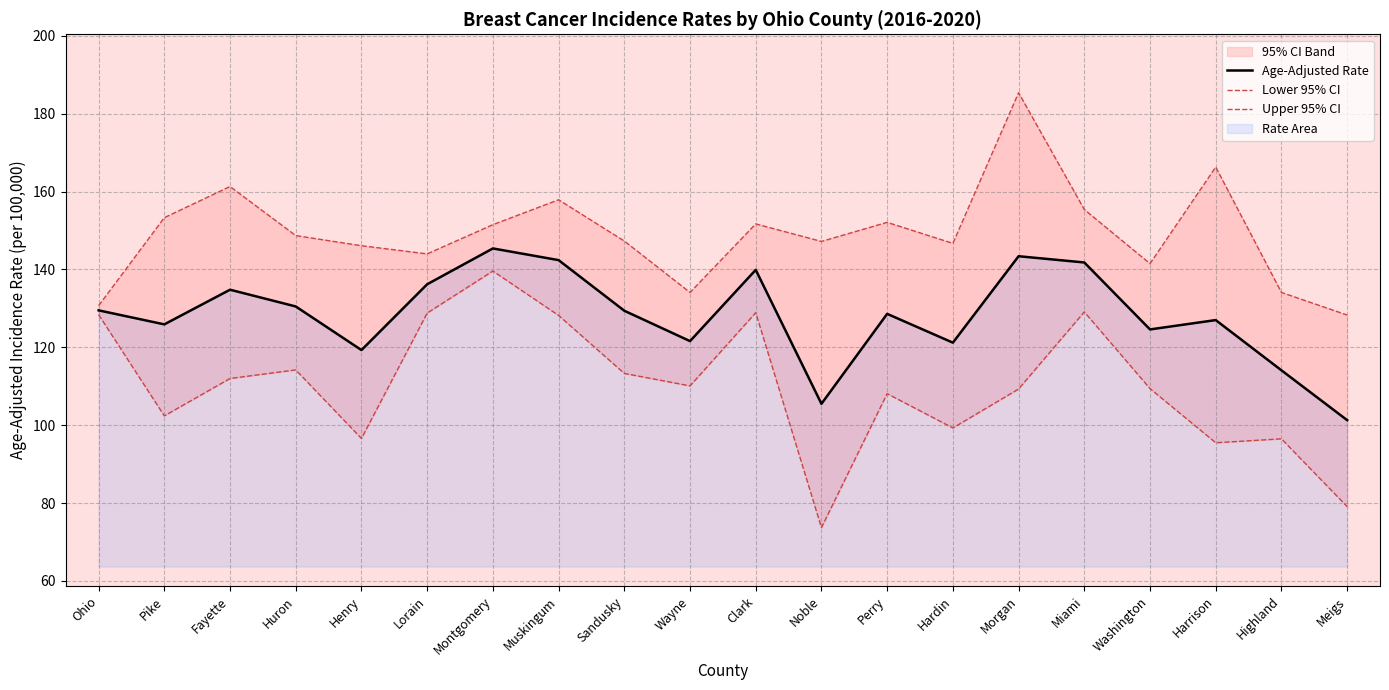

What is the minimum value shown in the chart?

73.7